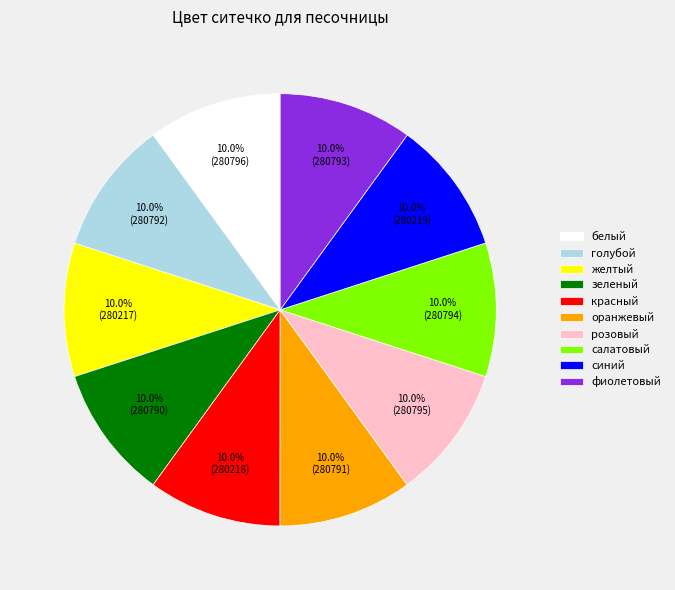

Is it true that голубой is 1% of the pie?

False